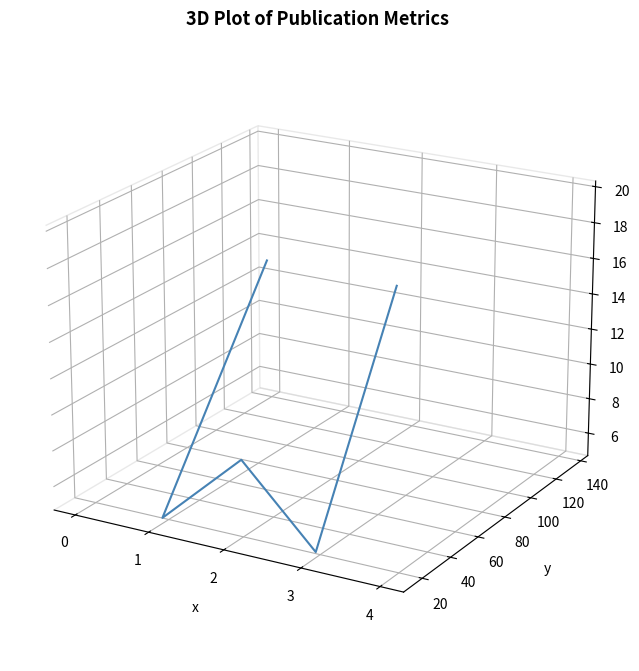

List the labels in order of value, largest first.

0, 4, 2, 1, 3